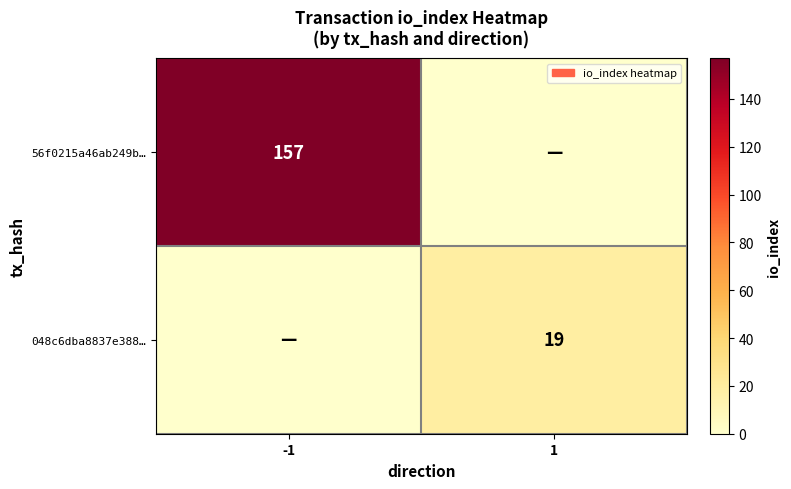

What is the greatest value displayed?

157